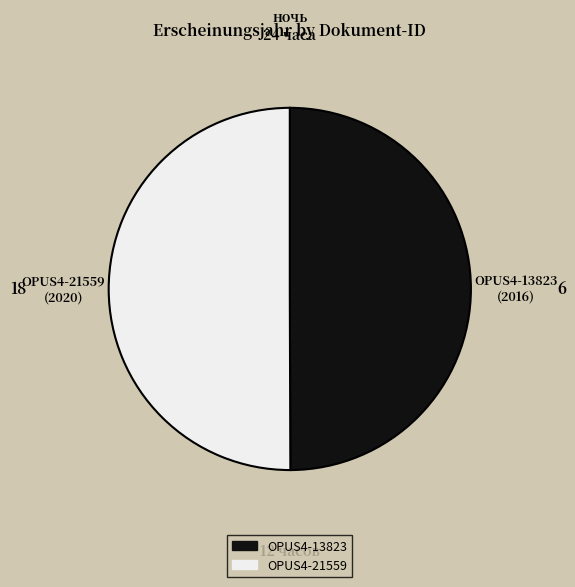

The OPUS4-21559 slice represents 50% of the pie. True or false?

True